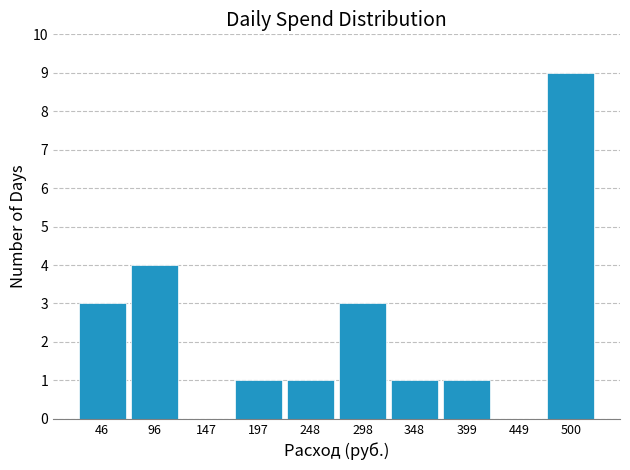

Reading left to right, list all the values displayed in this chart.

46=3	96=4	147=0	197=1	248=1	298=3	348=1	399=1	449=0	500=9